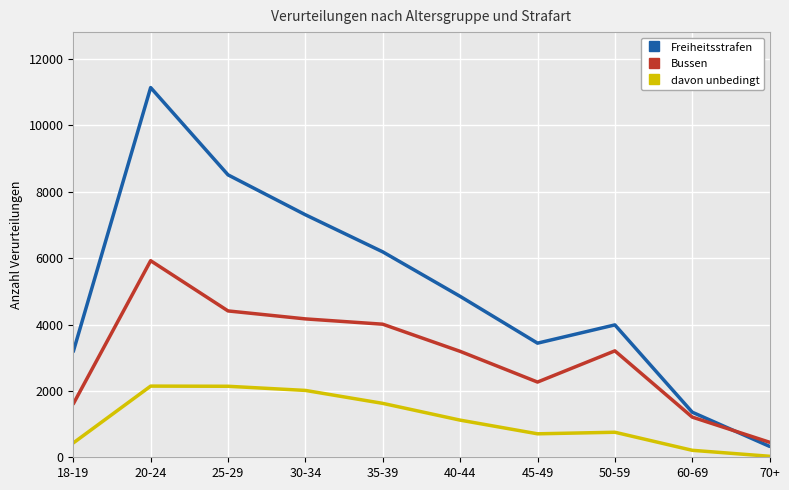

What is the difference between the second highest and second lowest values in the davon unbedingt series?

1929